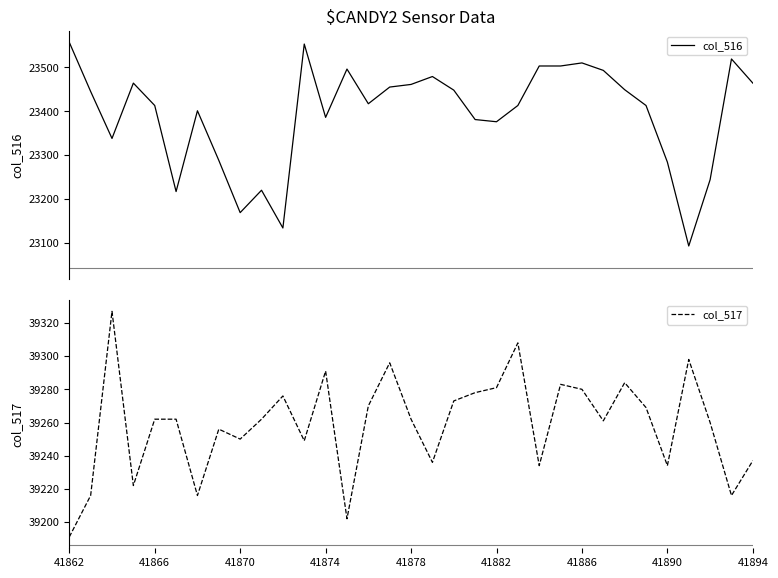

What is the maximum value for col_516?

23557